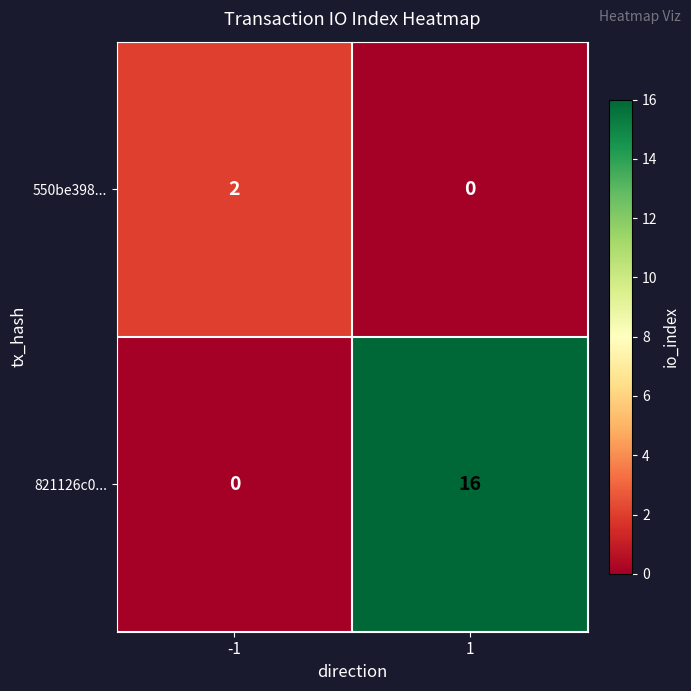

Which series has the largest total across all categories?

821126c0...